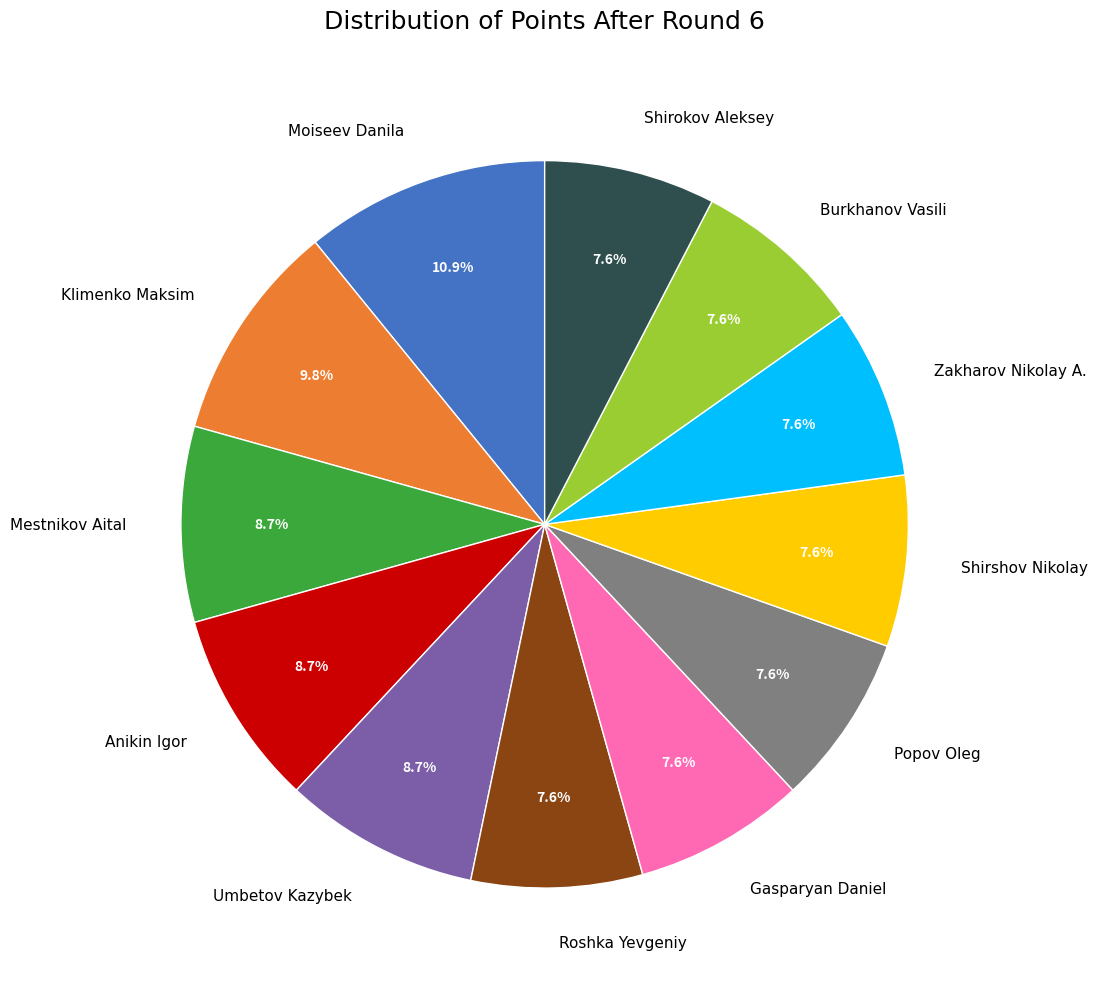

Is it true that Anikin Igor is 22% of the pie?

False